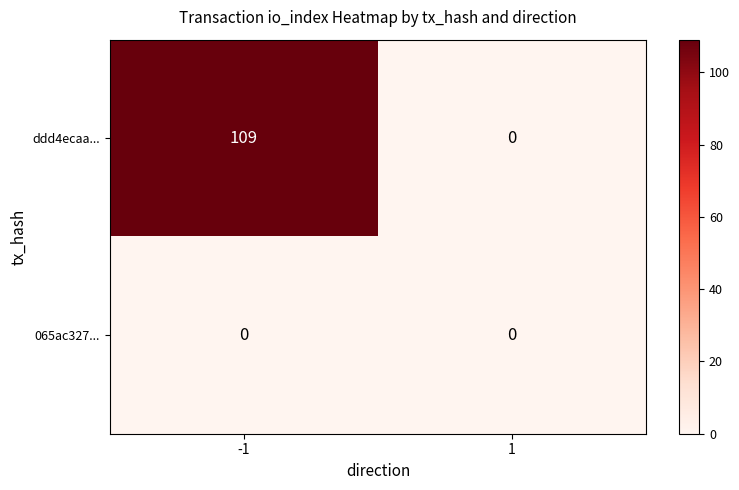

At how many categories does at least one series exceed 62?

1